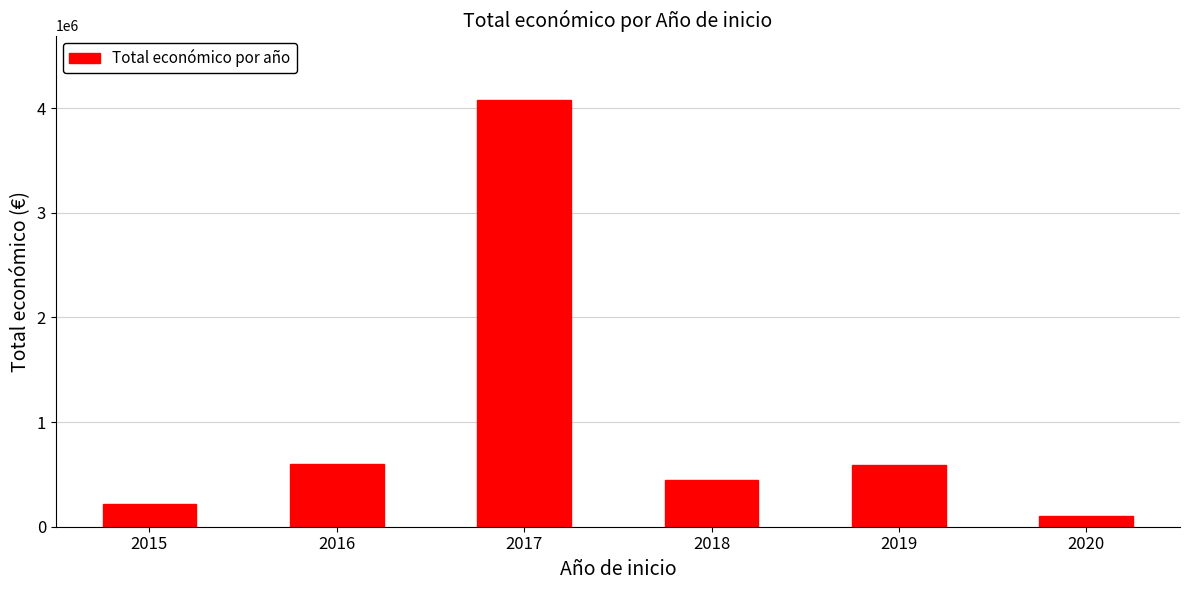

True or false: the data shows 218197 at 2015.

True